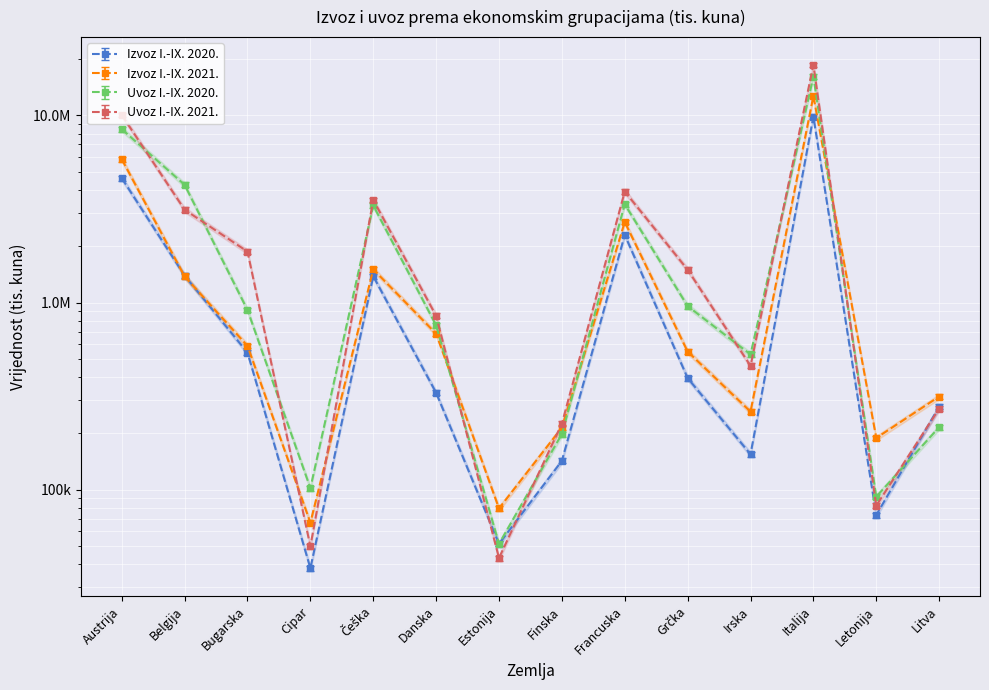

How many data points in Uvoz I.-IX. 2021. are above 1497878?

6